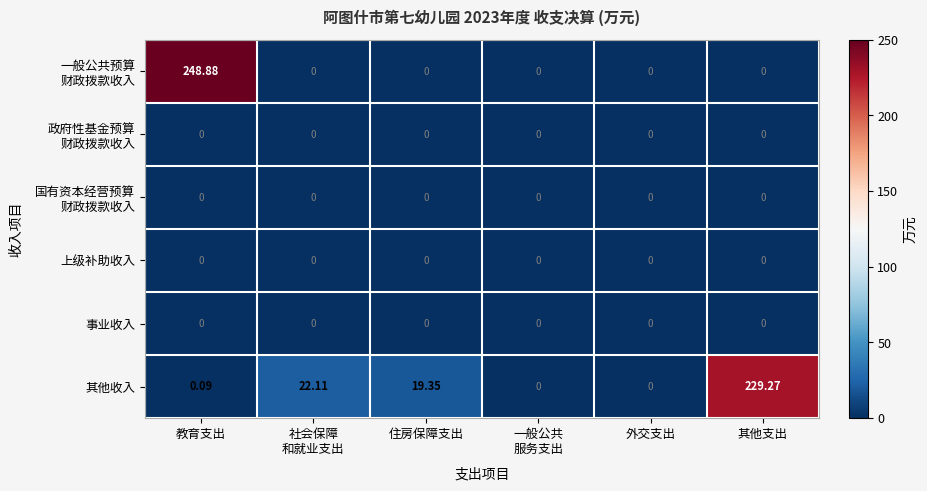

Which category has the highest value across all series?

教育支出